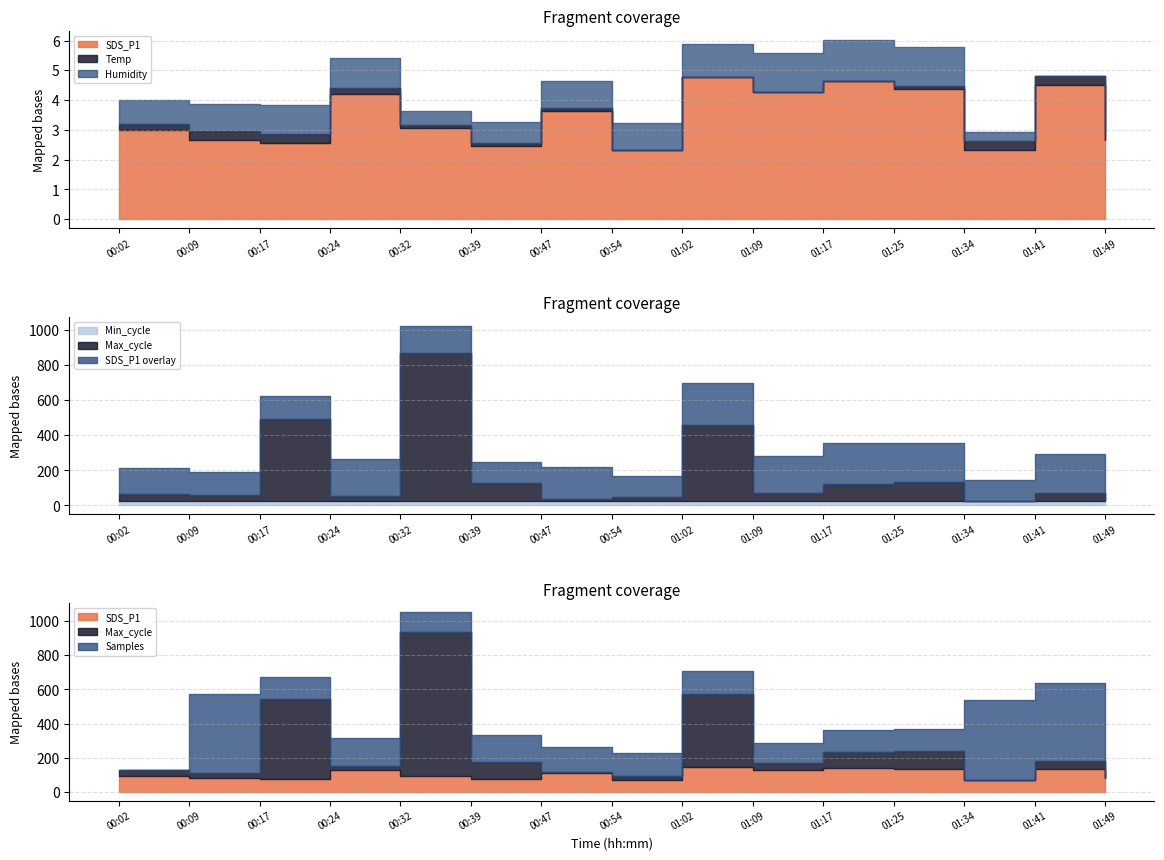

True or false: Min_cycle has a value of 28.0 at 01:34.

True